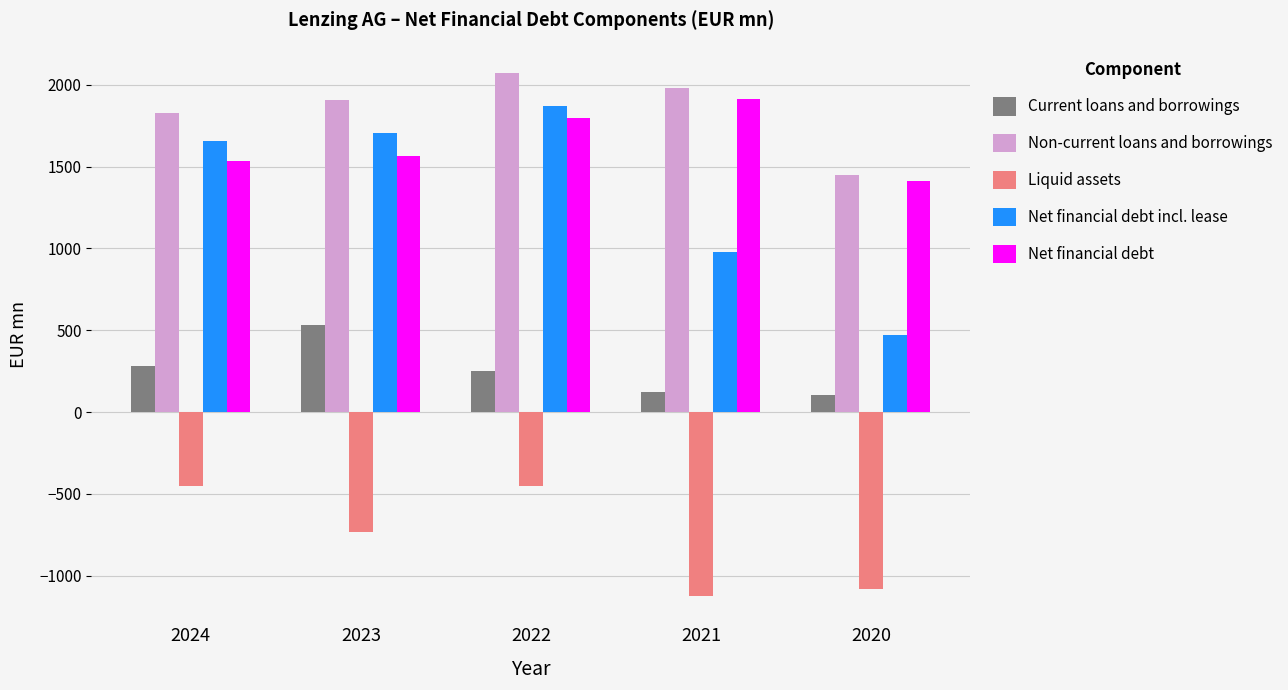

Count the number of categories in the chart.

5